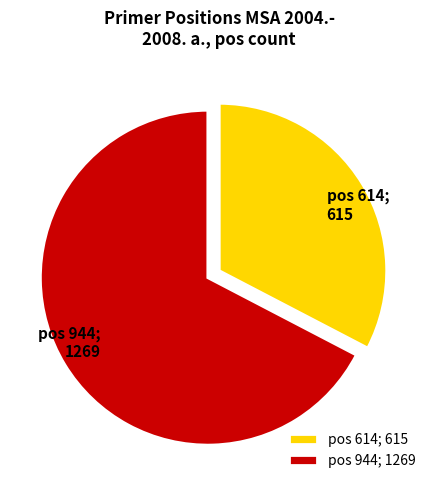

True or false: pos 944; 1269 accounts for 75% of the total.

False